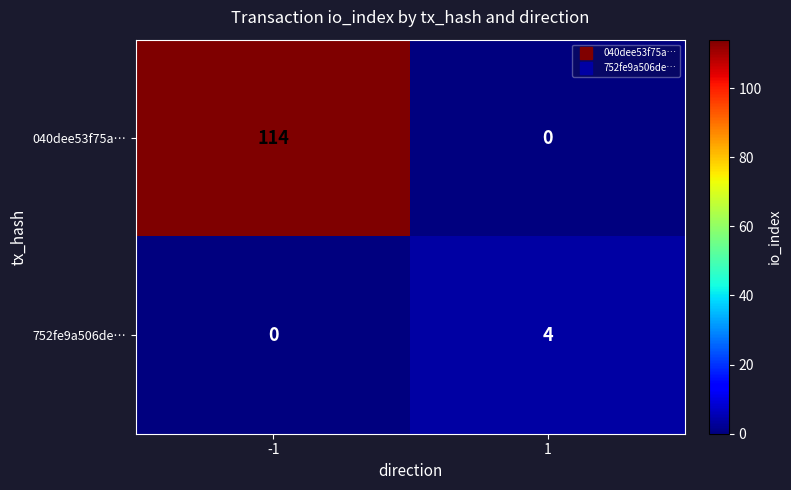

Reading left to right, extract all data points from this chart.

040dee53f75a…: -1=114	1=0
752fe9a506de…: -1=0	1=4